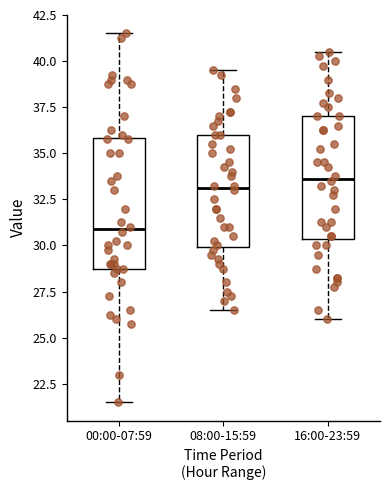

Reading left to right, transcribe this box plot: for each box, give where its median line is, the range the box spans, and where its two whiskers end, as read against the y-axis. The values are not printed on the chart, so give them approximately, as read against the axis.

00:00-07:59: median 31.0, box 29.0 to 36.0, whiskers 21.5 to 41.5
08:00-15:59: median 33.0, box 30.0 to 36.0, whiskers 26.5 to 39.5
16:00-23:59: median 33.5, box 30.5 to 37.0, whiskers 26.0 to 40.5